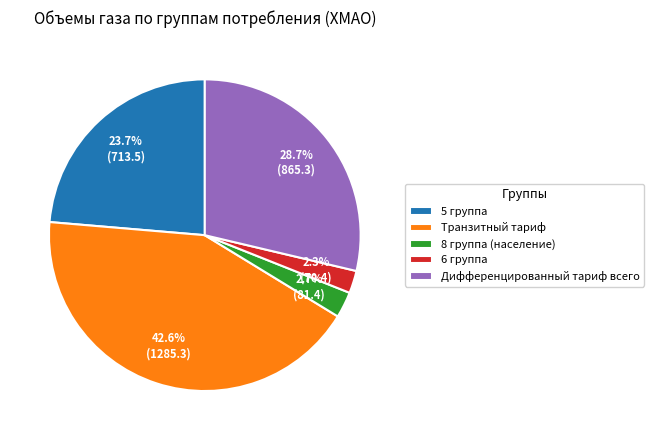

Count the number of slices in the pie.

5